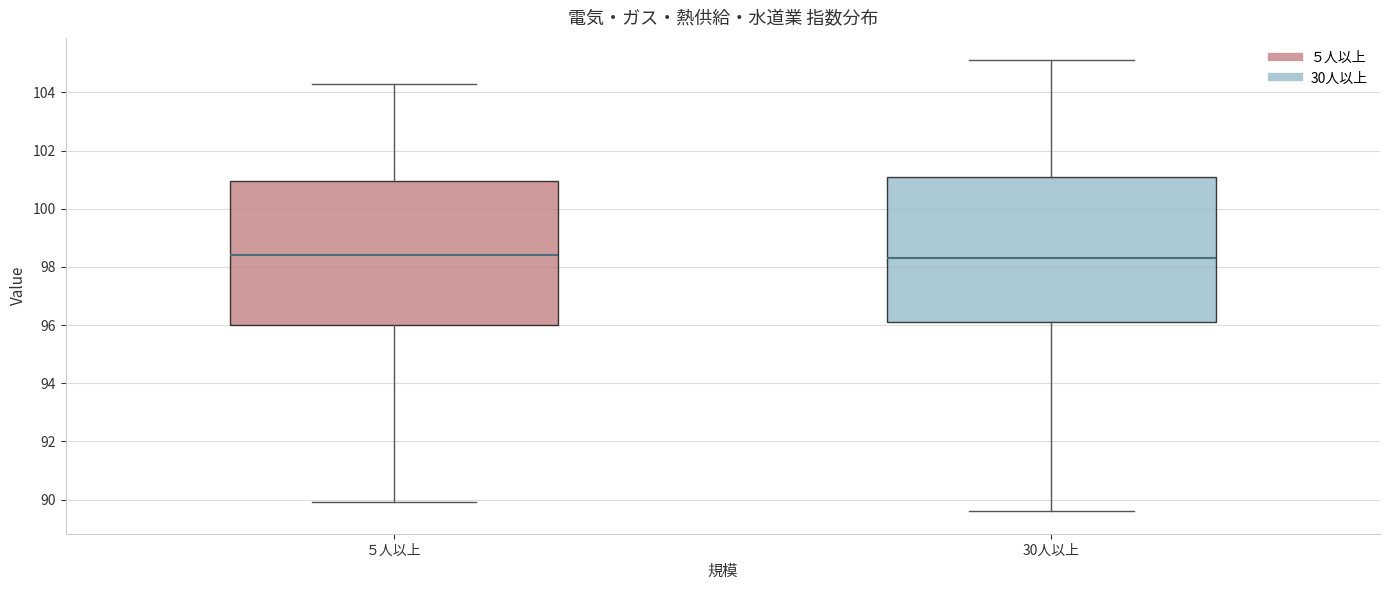

Reading left to right, read every box against the y-axis: the position of its median line, the range the box covers, and the ends of its whiskers. The values are not printed on the chart, so give them approximately, as read against the axis.

５人以上: median 98.4, box 96.0 to 101.0, whiskers 90.0 to 104.4
30人以上: median 98.4, box 96.2 to 101.2, whiskers 89.6 to 105.2